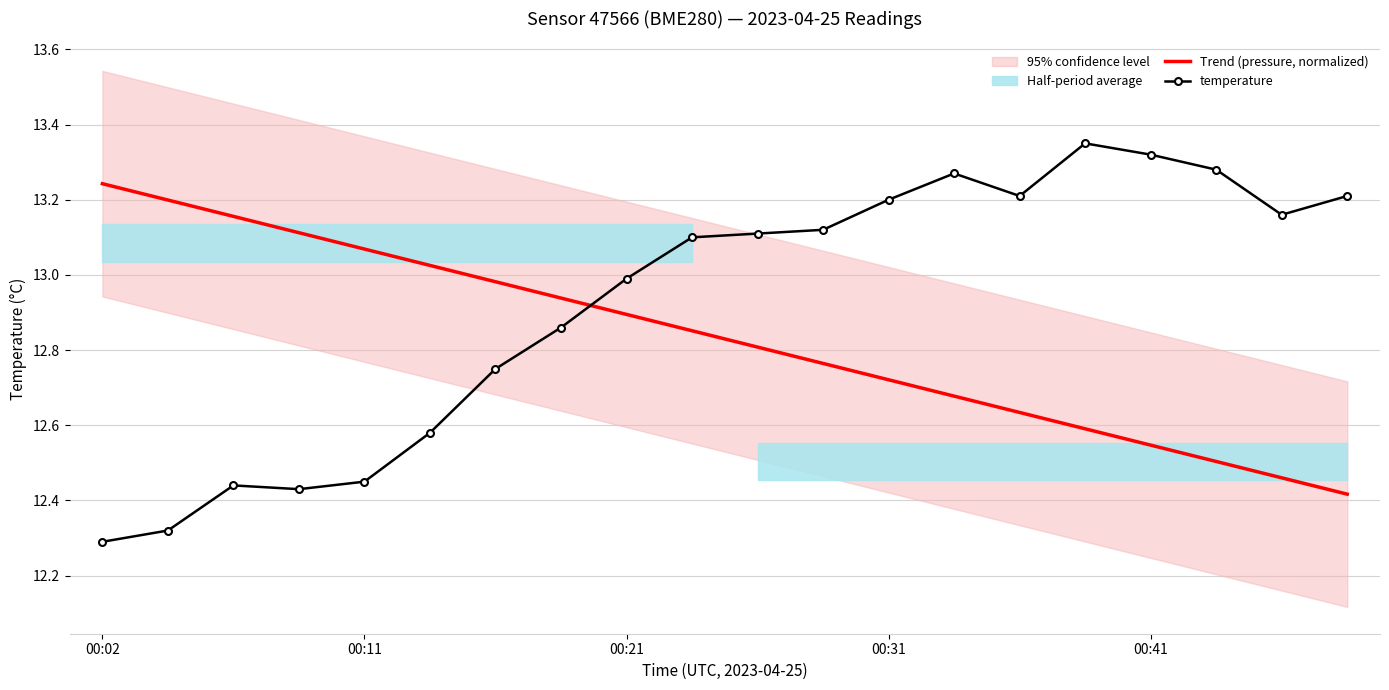

At 9, list the series in order from largest to smallest.

temperature, Trend (pressure, normalized)